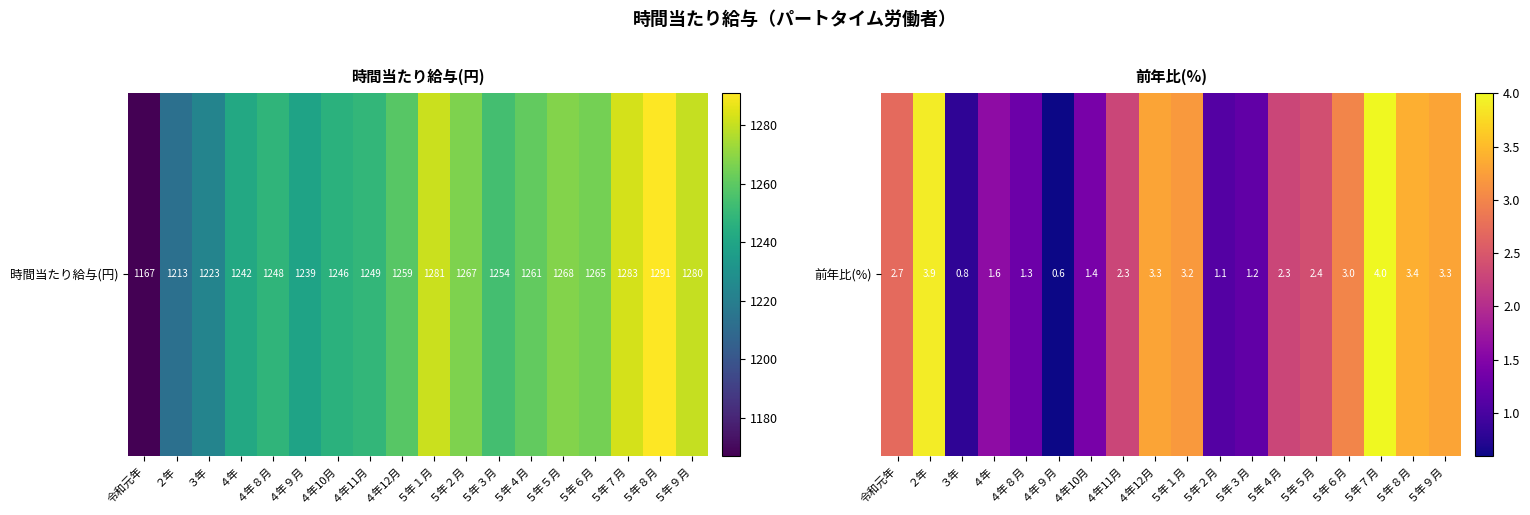

What is the change in value from ４年11月 to ５年７月?

+1.7